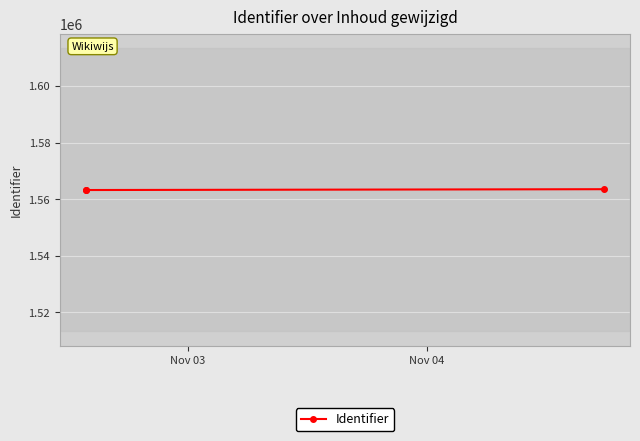

What is the maximum value shown in the chart?

1563511